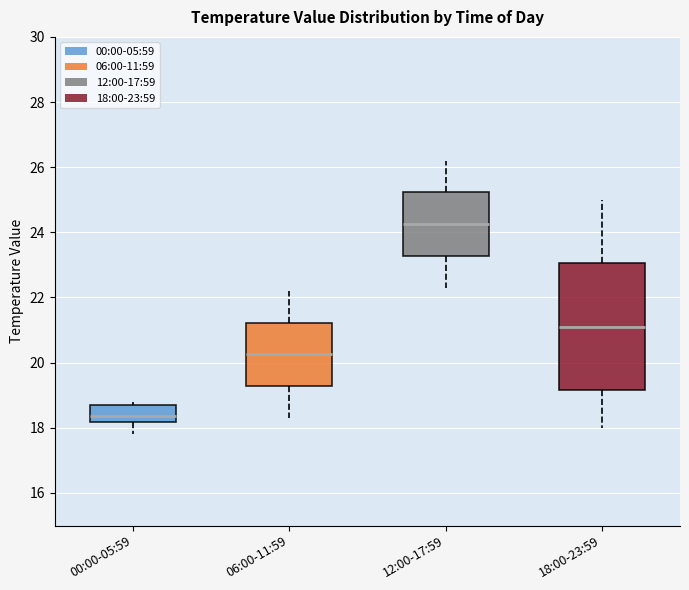

Which box's median line is the lowest?

00:00-05:59